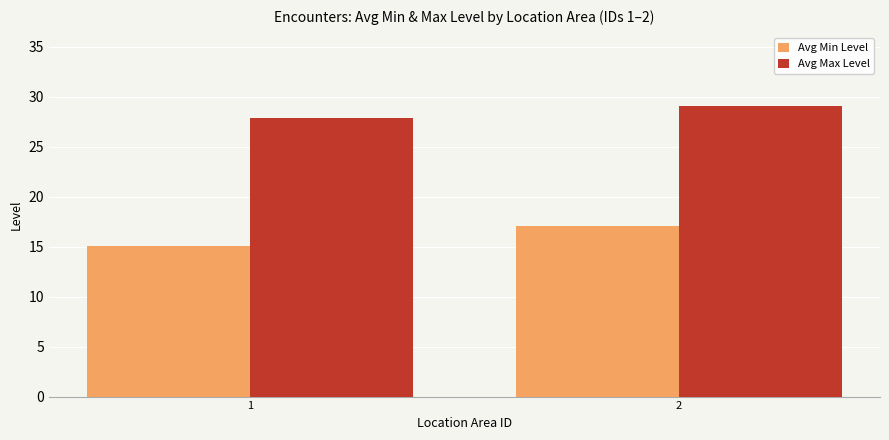

What is the spread (max minus min) of values at 2?

12.0